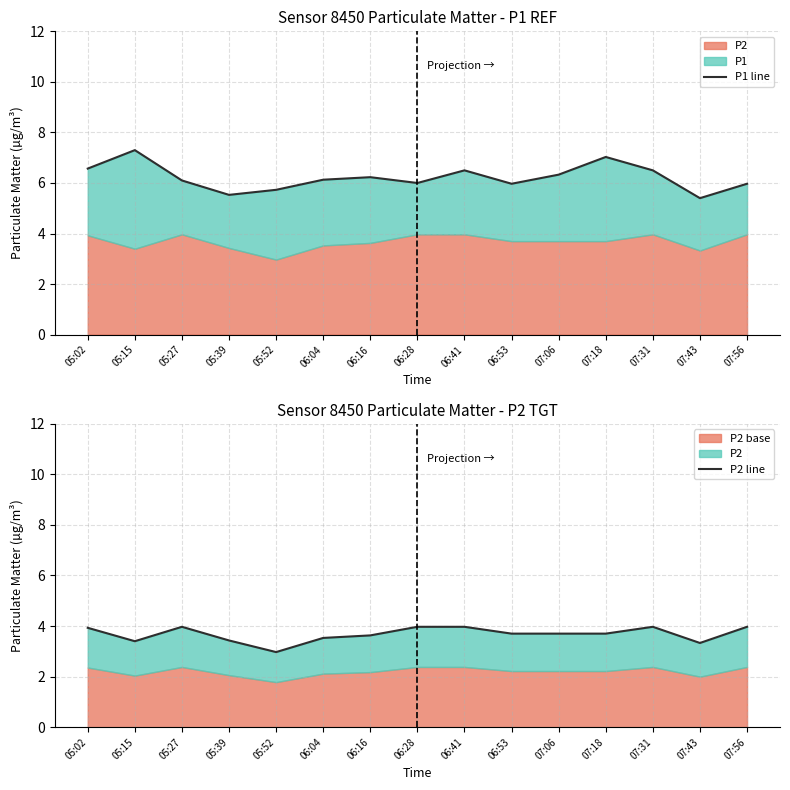

What is the average value of the P2 line series?

3.7